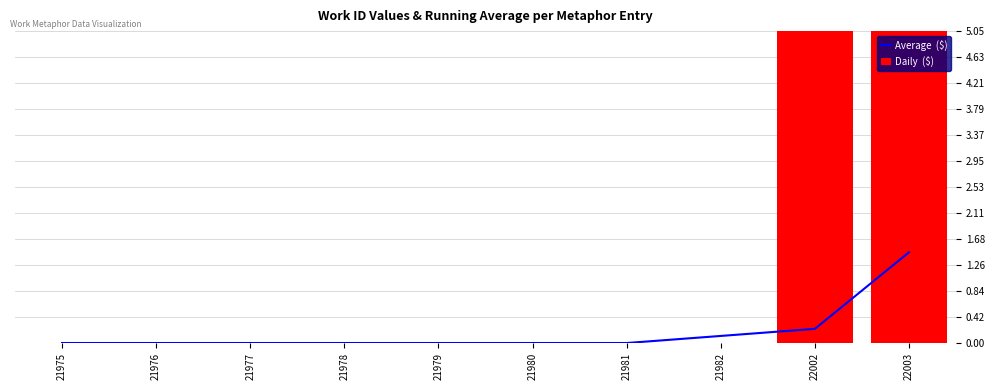

List the labels in order of Daily  ($) value, smallest first.

21975, 21976, 21977, 21978, 21979, 21980, 21981, 21982, 22002, 22003